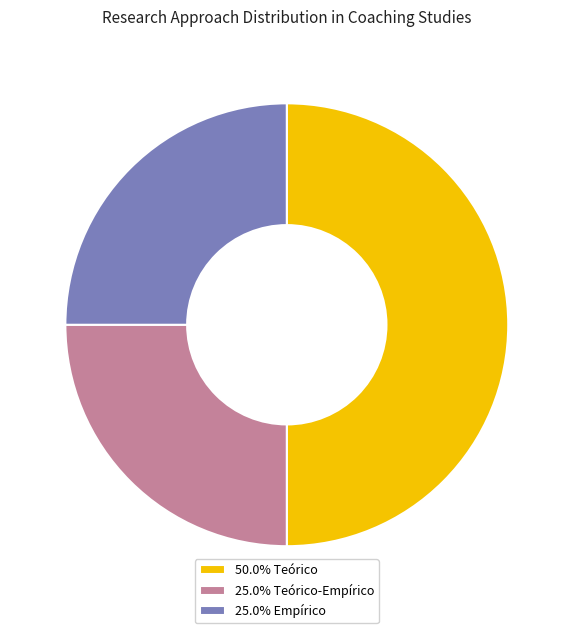

Does 25.0% Empírico represent more than half of the total?

No